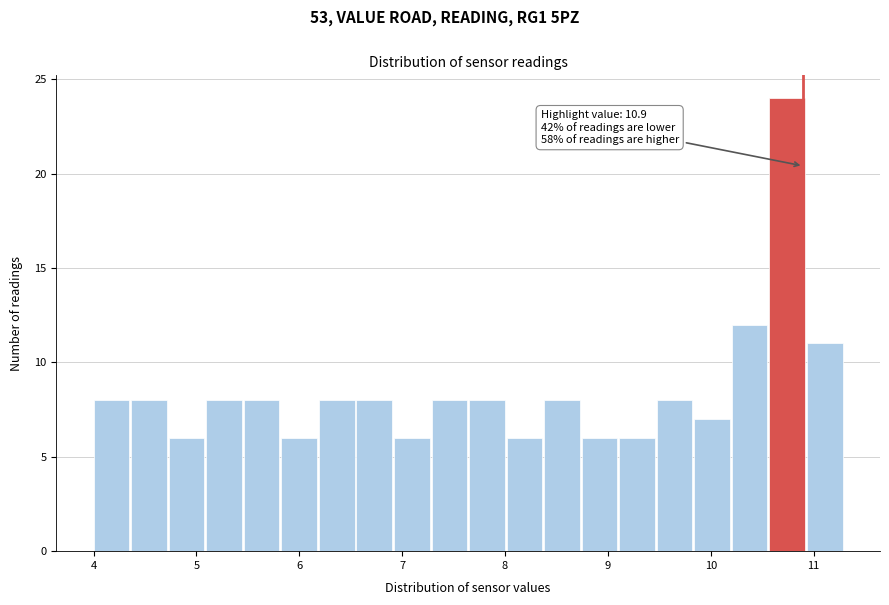

Read against the x-axis, roughly where is the centre of the tallest bar?

10.7